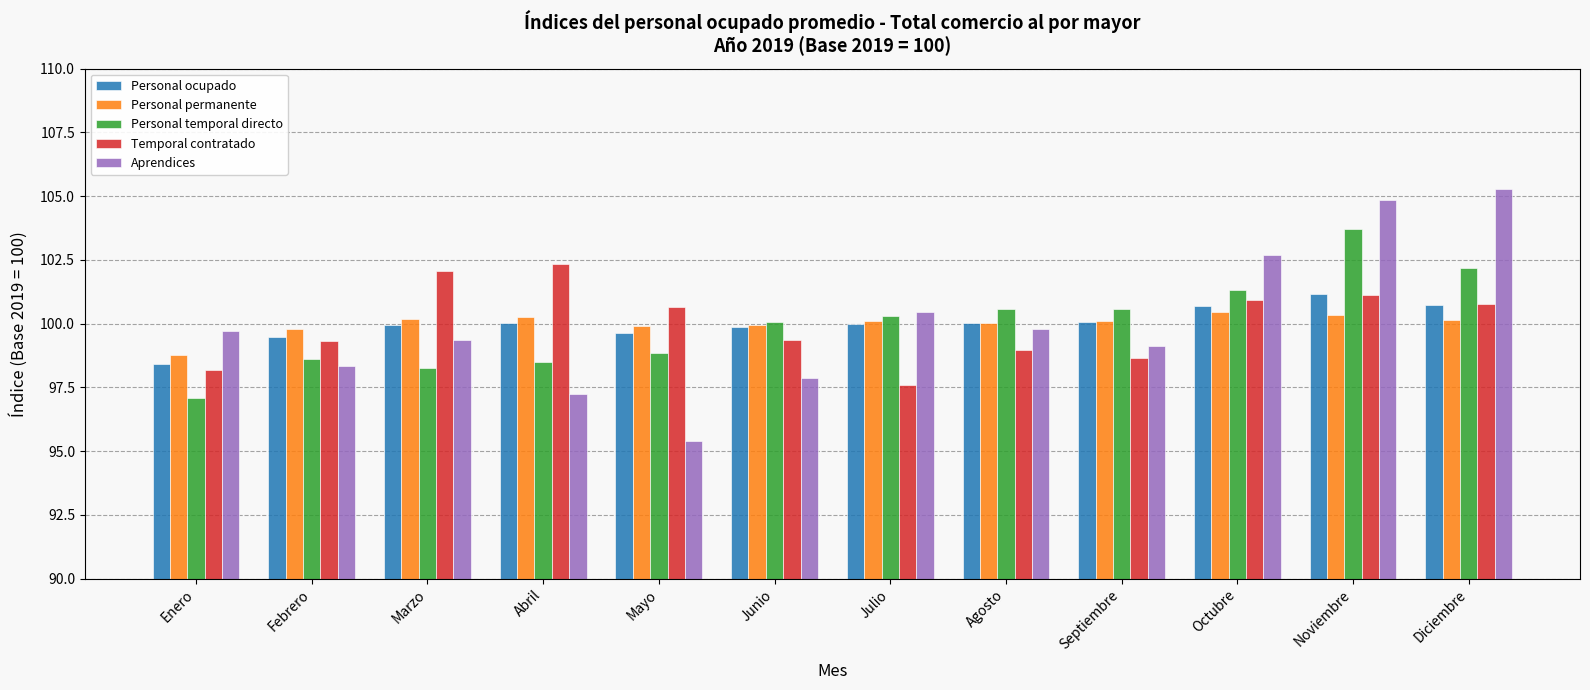

The Personal permanente series shows 177.0 at Abril. True or false?

False